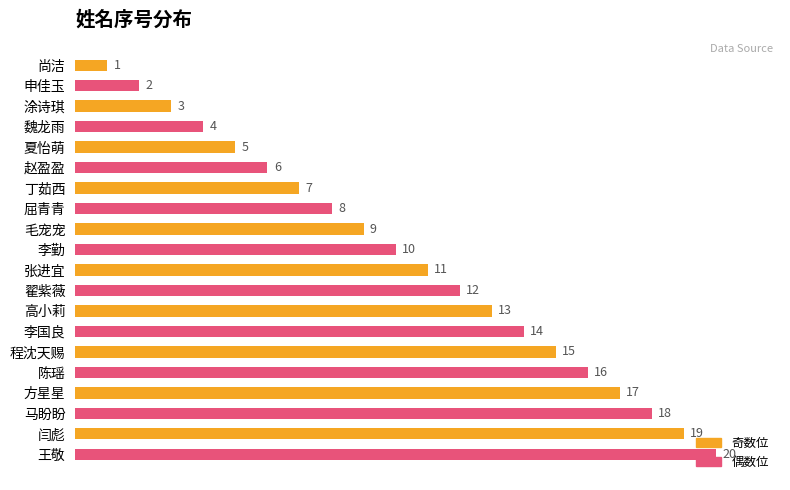

True or false: the data shows 5 at 毛宠宠.

False